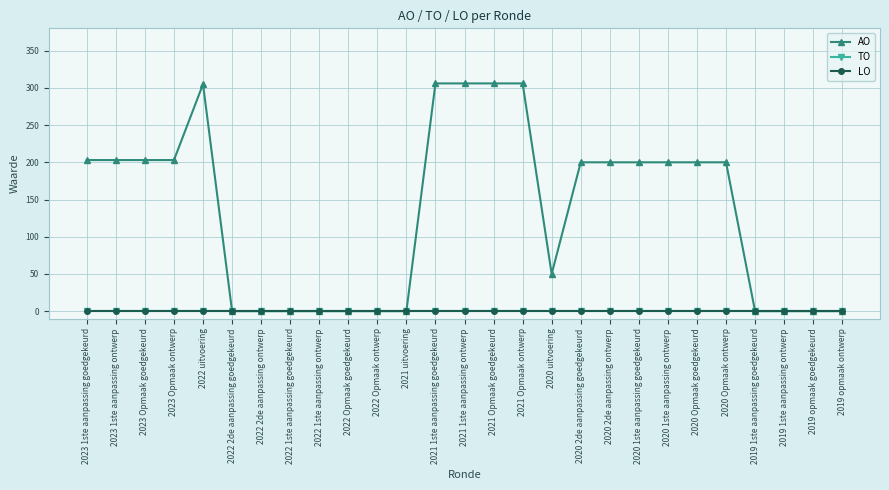

Is this an area chart (filled region under the line)?

No